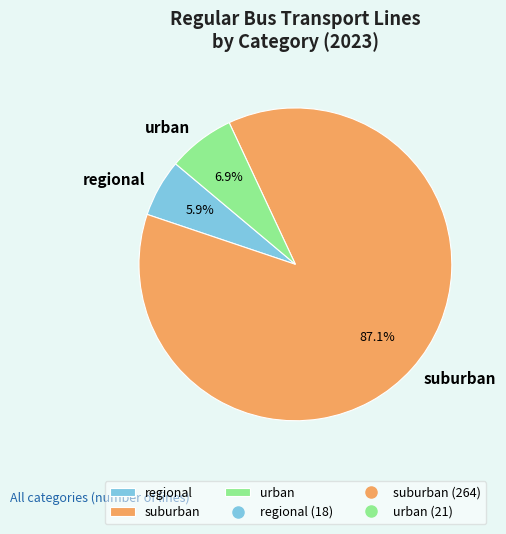

Is it true that urban is 1% of the pie?

False